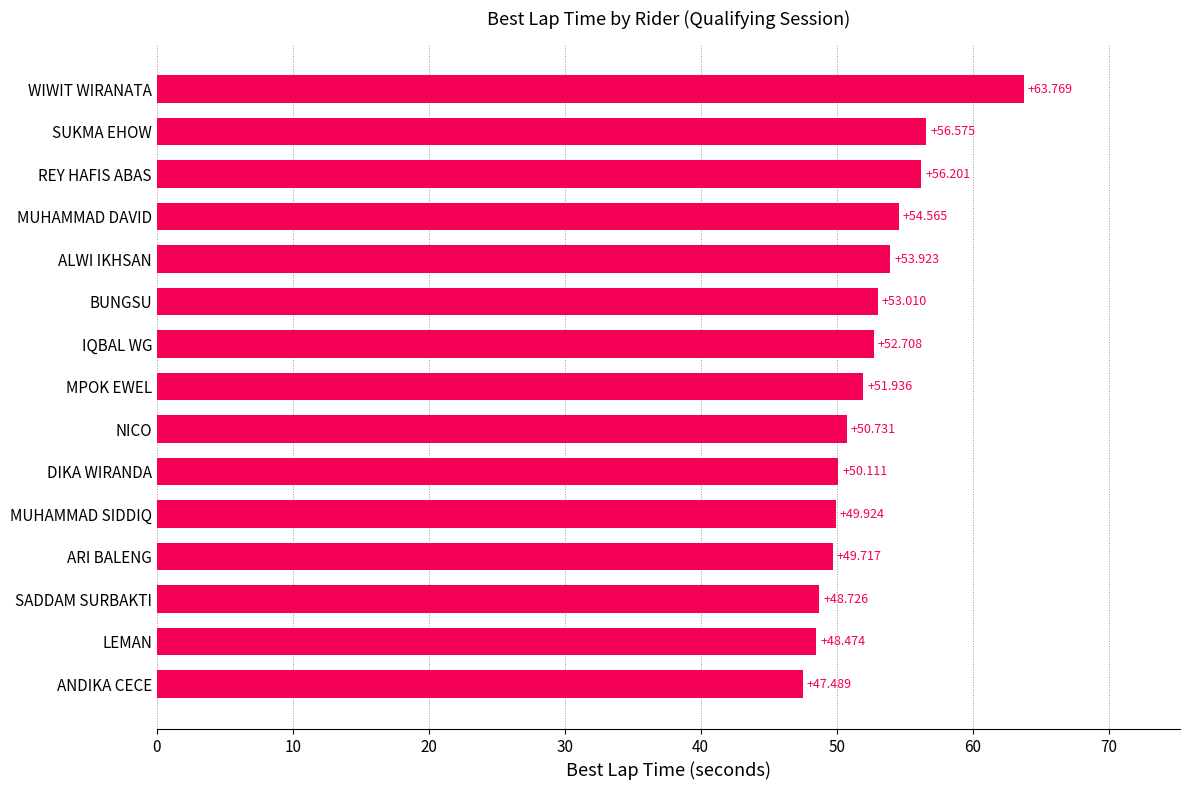

How many data points does each series have?

15